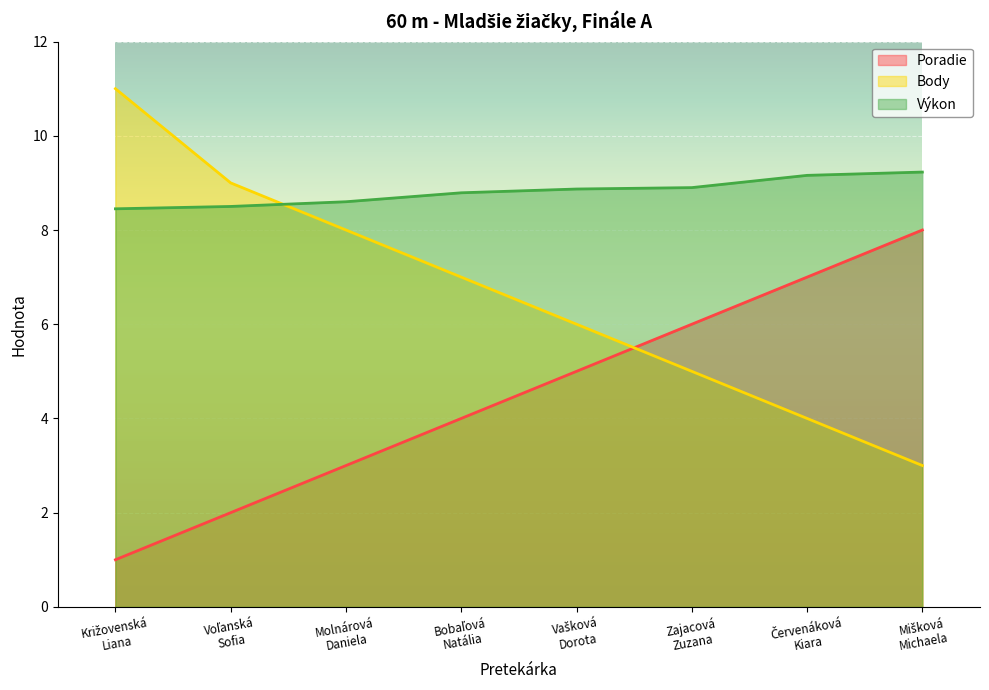

At how many categories does at least one series exceed 1?

8